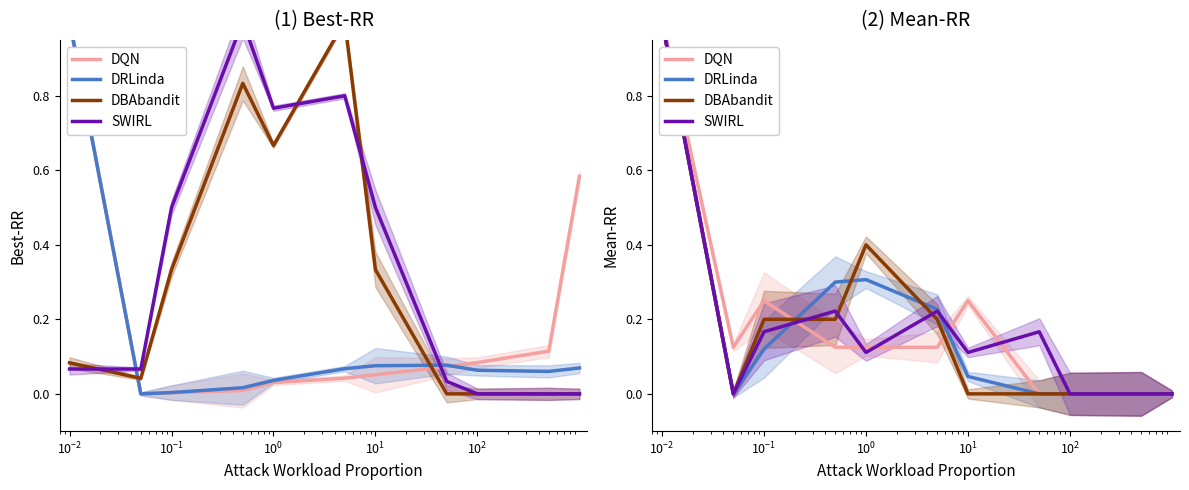

True or false: DRLinda and SWIRL intersect in this chart.

True